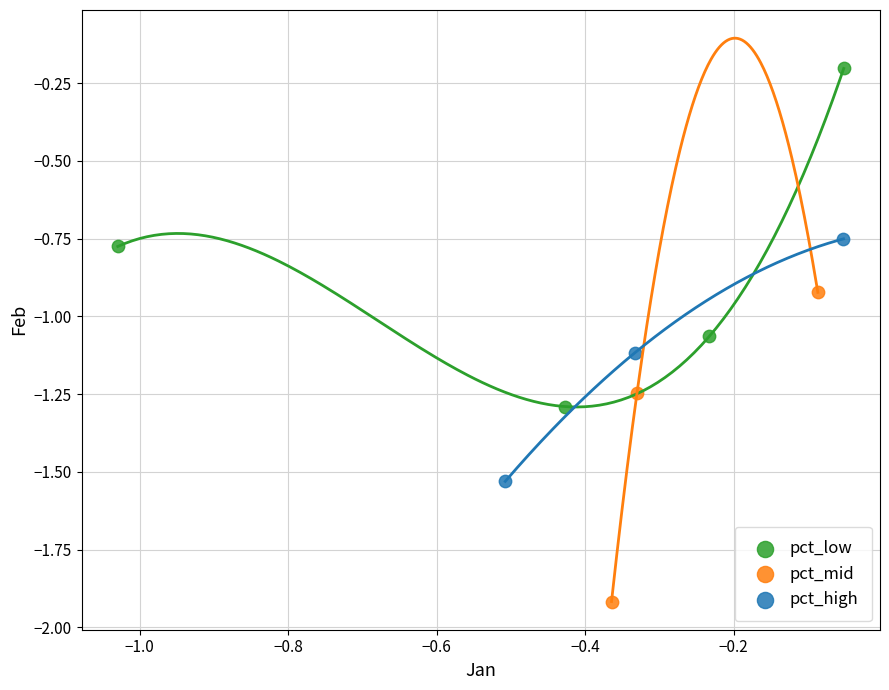

Which series contains the highest Y value?

pct_low